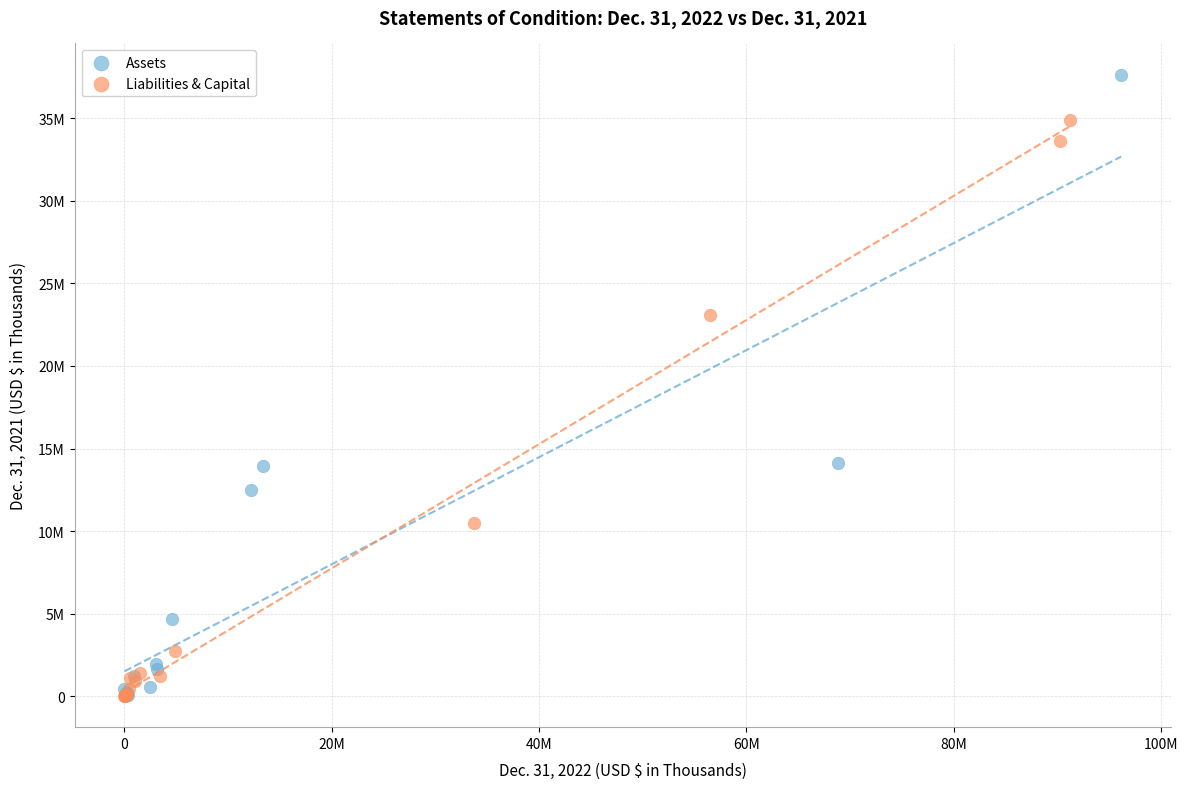

What are all the series names shown in the legend?

Assets, Liabilities & Capital